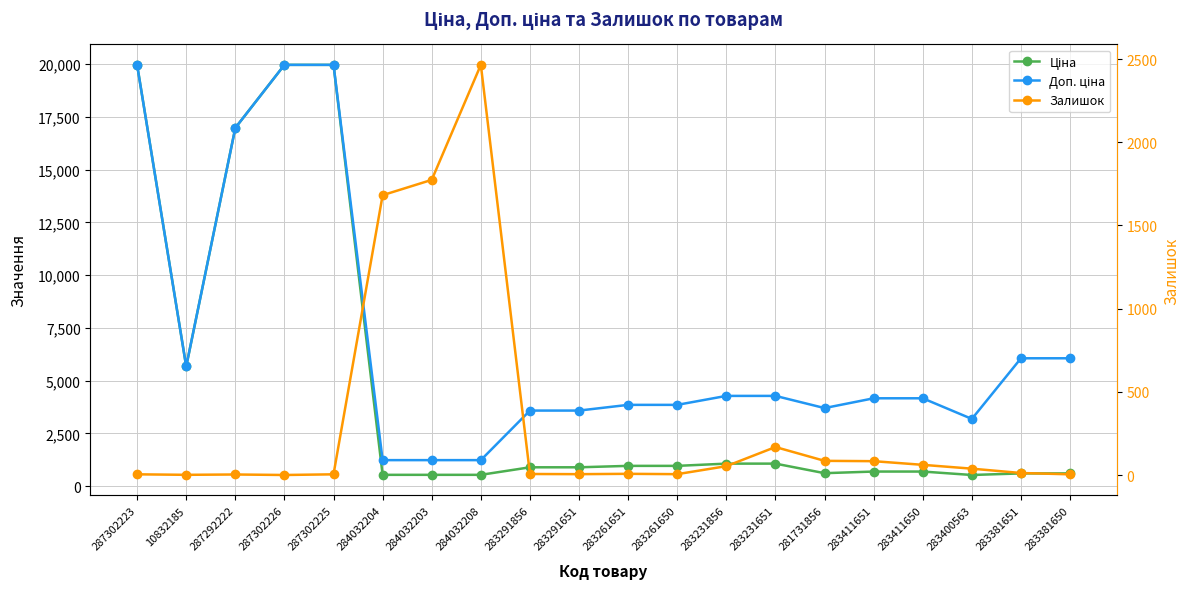

List the labels in order of Ціна value, largest first.

287302223, 287302226, 287302225, 287292222, 10832185, 283231856, 283231651, 283261651, 283261650, 283291856, 283291651, 283411651, 283411650, 281731856, 283381651, 283381650, 284032204, 284032203, 284032208, 283400563